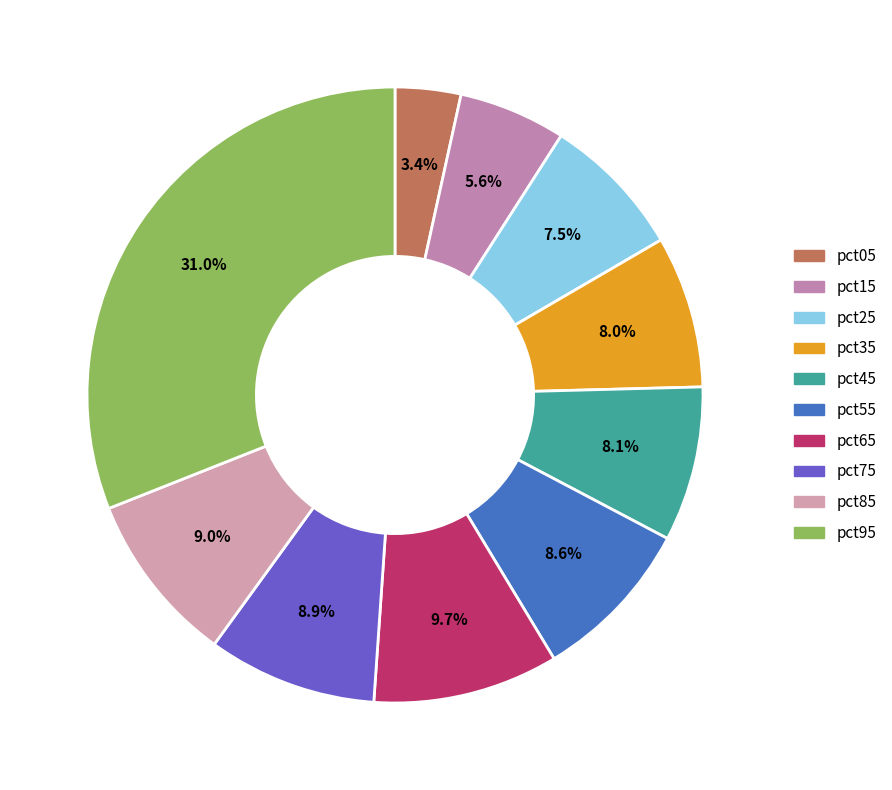

What is the smallest slice in the pie chart?

pct05